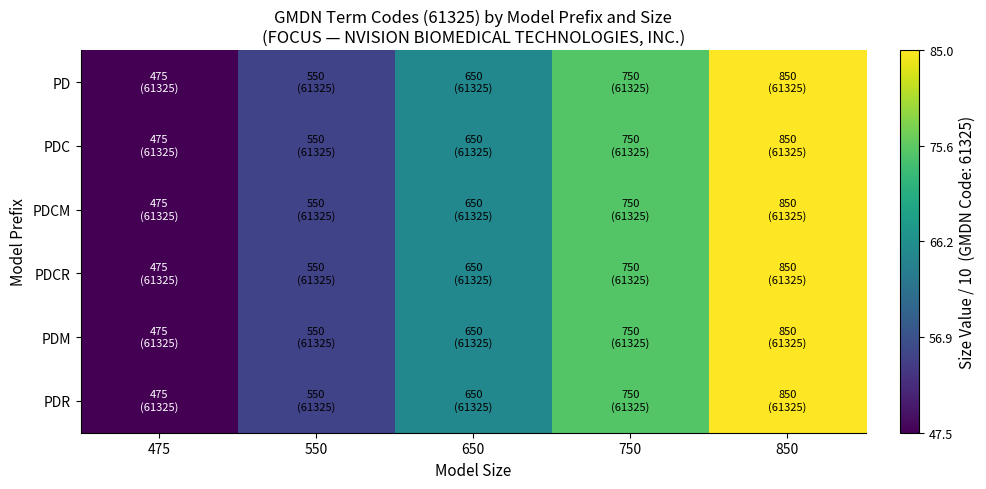

What is the total value across all series at 850?

510.0